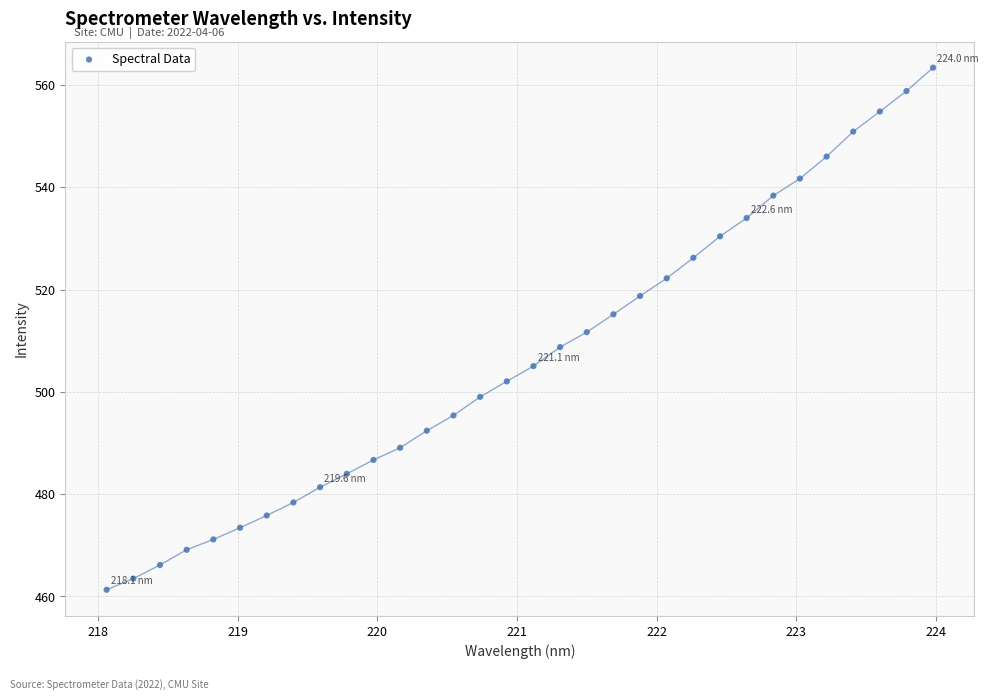

What is the range of X values (max minus min)?

5.9